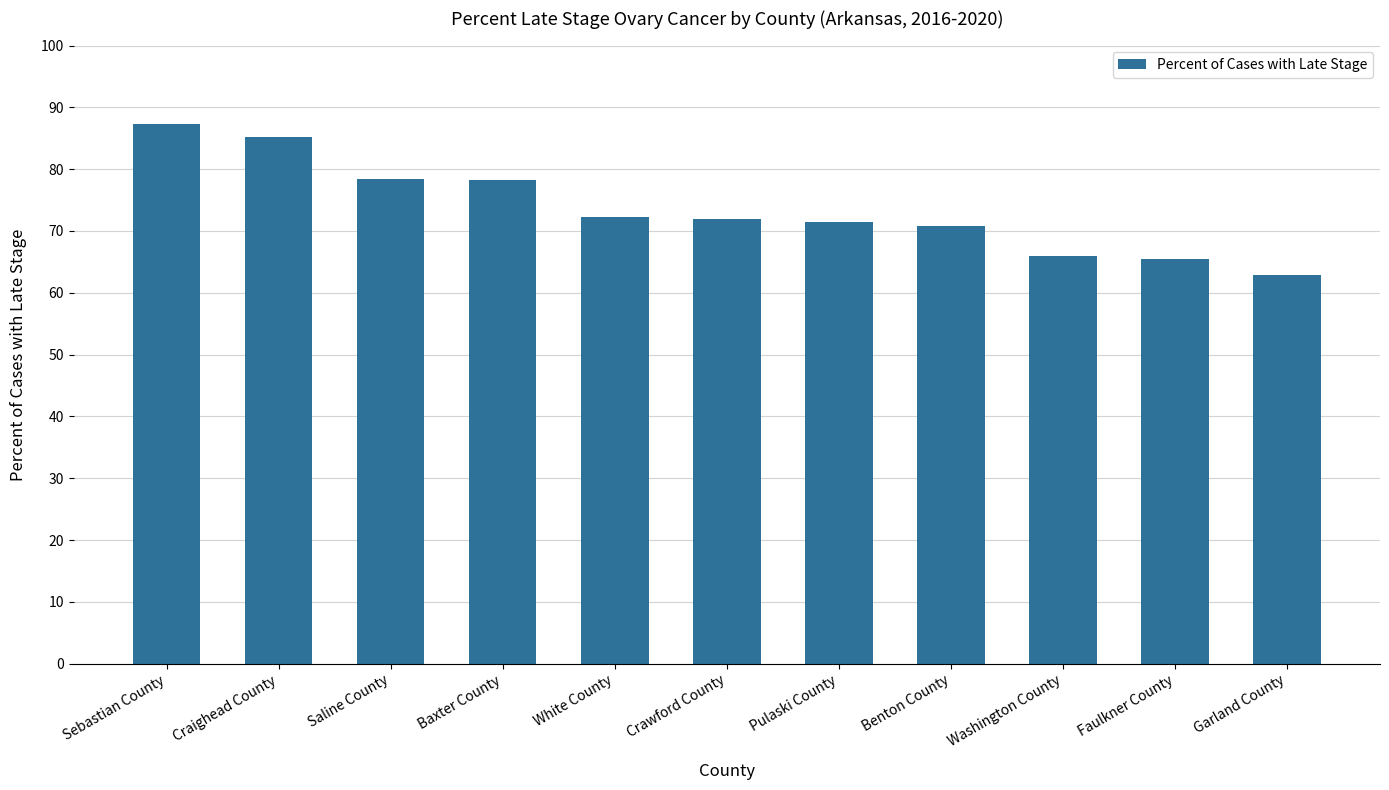

Are the bars horizontal?

No